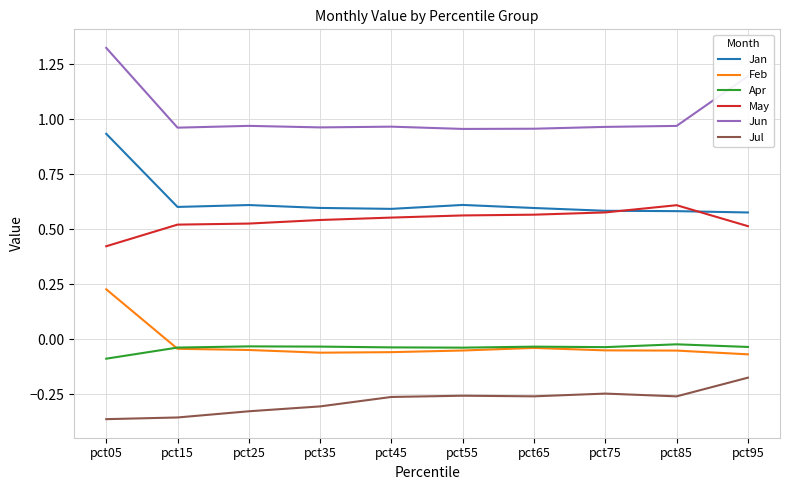

At which label is May closest to 0?

pct05